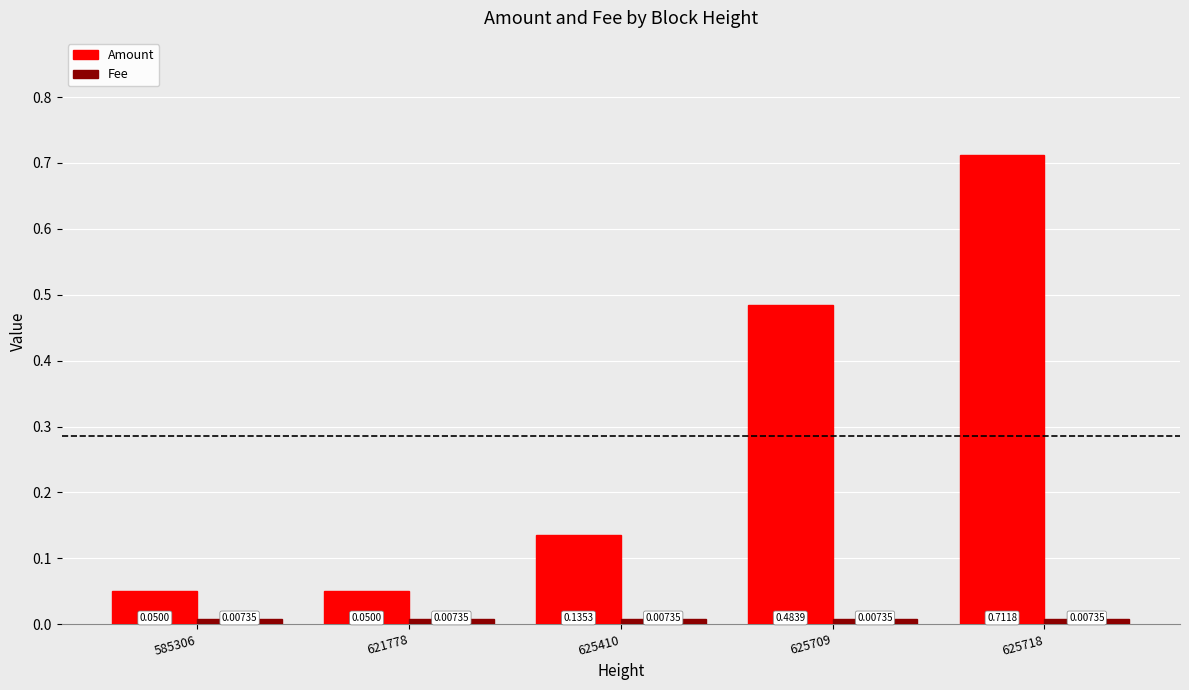

True or false: Amount has a value of 0.7 at 625709.

False